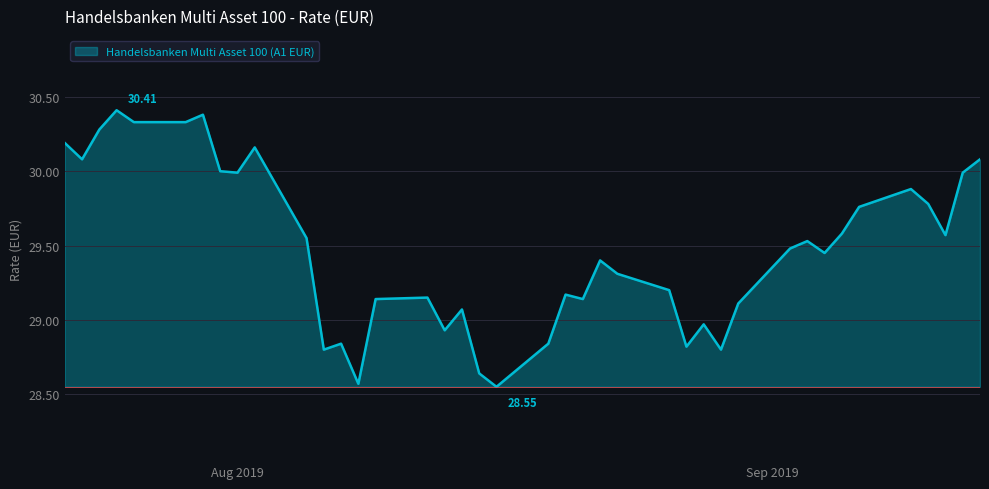

How many lines are shown in the chart?

1